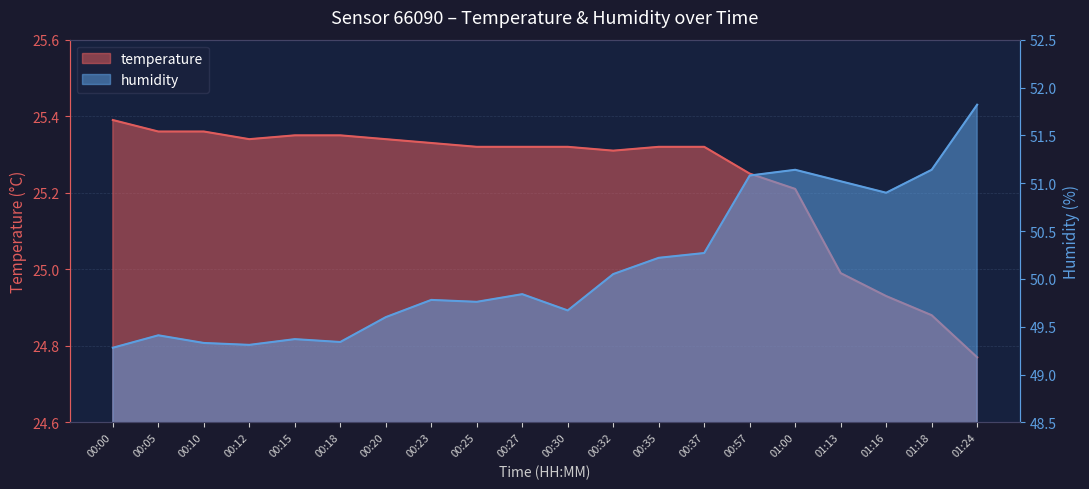

Where does the temperature series first go above 25?

00:00